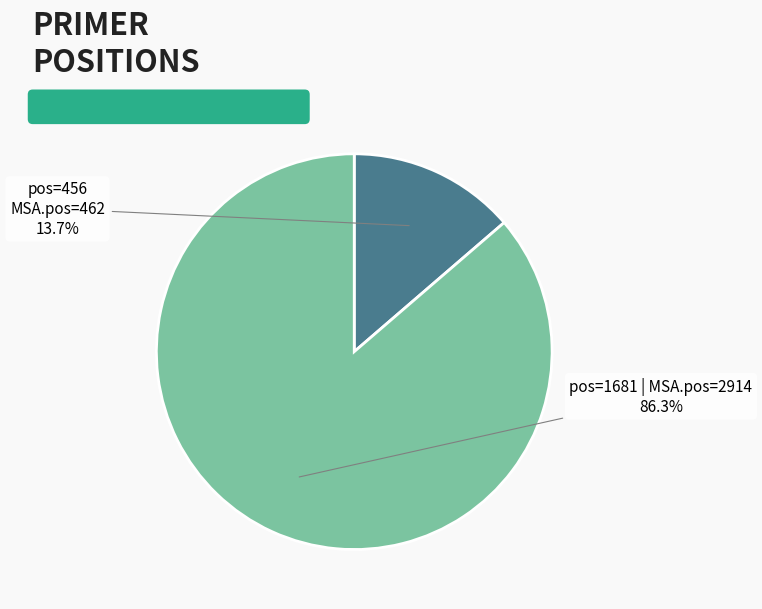

Which category accounts for the majority?

pos=1681